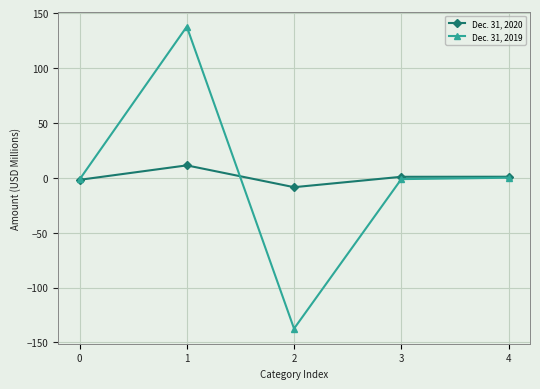

What is the difference between the highest and lowest values at 1?

126.4